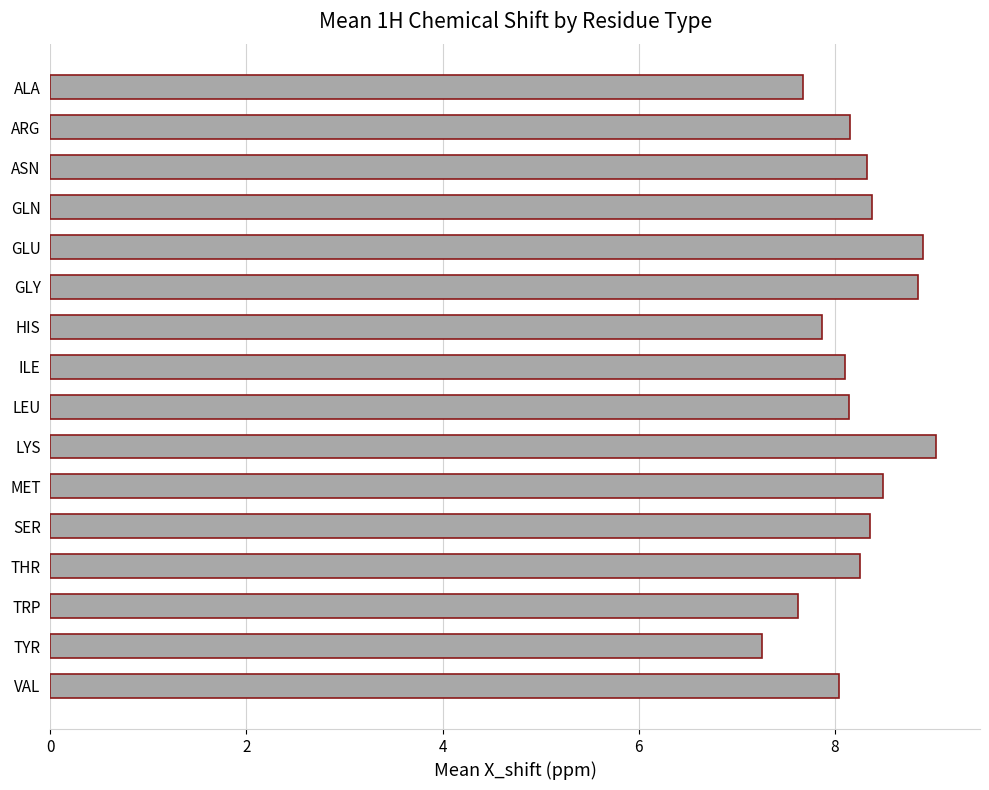

True or false: the data shows 8.1 at LEU.

True